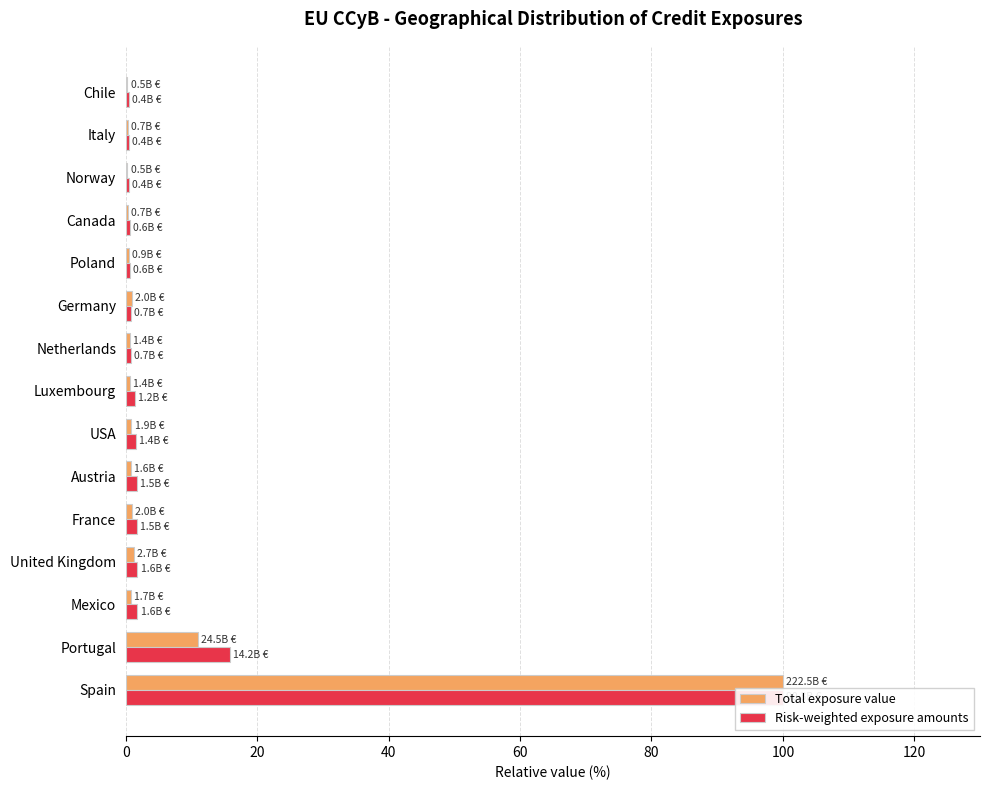

What is the highest value of the Risk-weighted exposure amounts series?

100.0